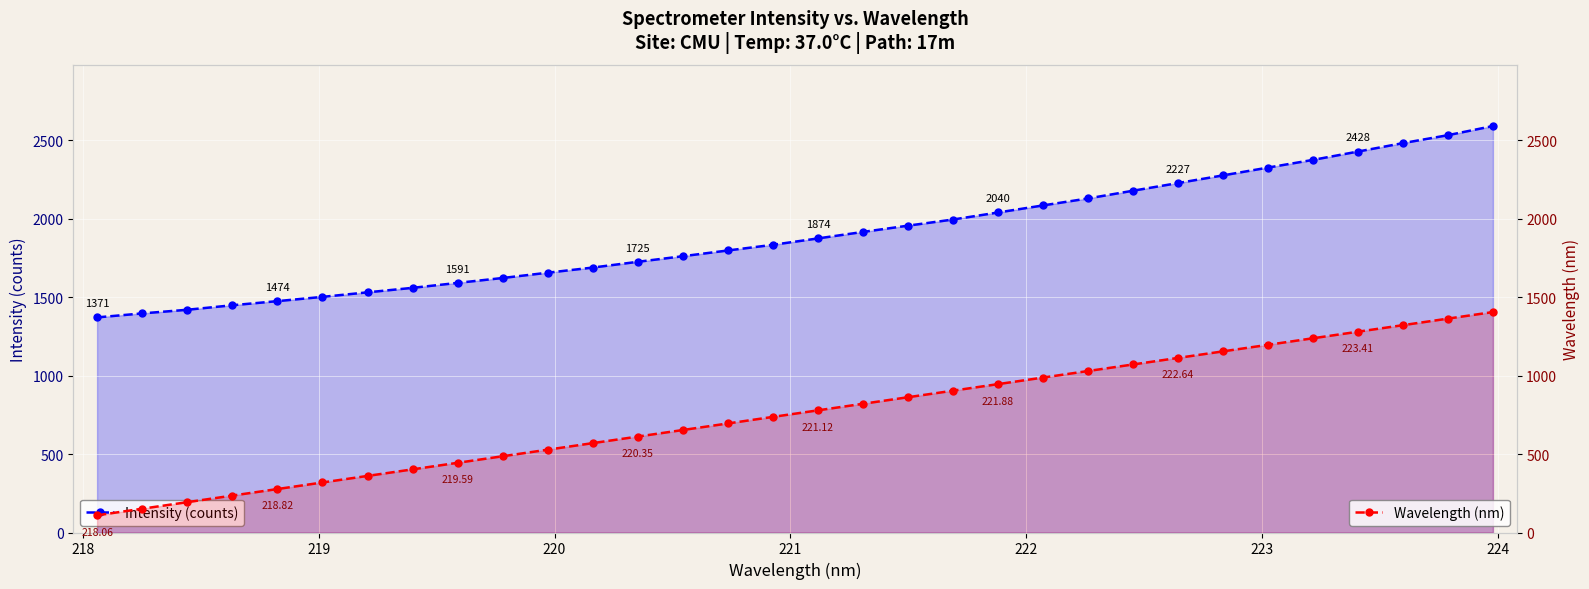

True or false: Intensity (counts) and Wavelength (nm) cross at least once.

False